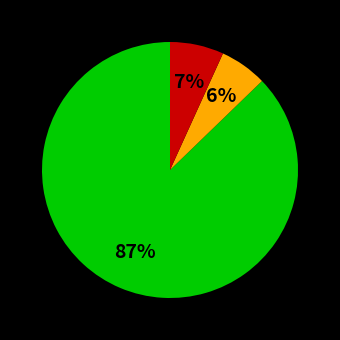

To the nearest percent, what is the difference between the largest and smallest slice percentages?

81%